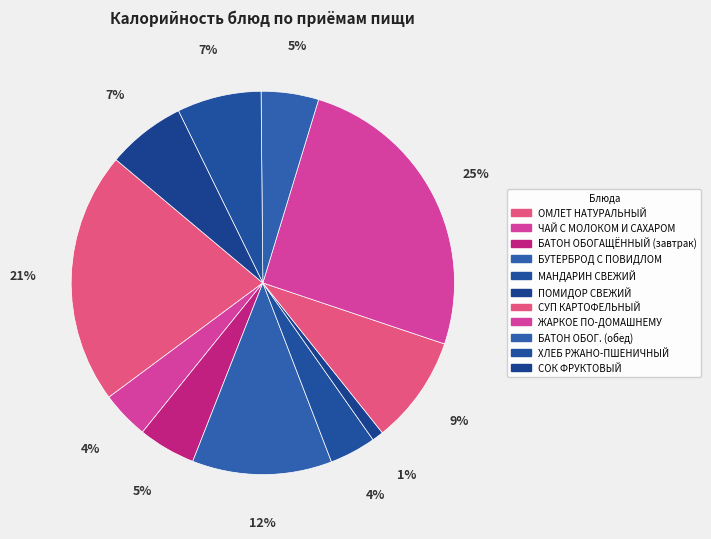

Rank the categories by value from lowest to highest.

ПОМИДОР СВЕЖИЙ, МАНДАРИН СВЕЖИЙ, ЧАЙ С МОЛОКОМ И САХАРОМ, БАТОН ОБОГАЩЁННЫЙ (завтрак), БАТОН ОБОГ. (обед), СОК ФРУКТОВЫЙ, ХЛЕБ РЖАНО-ПШЕНИЧНЫЙ, СУП КАРТОФЕЛЬНЫЙ, БУТЕРБРОД С ПОВИДЛОМ, ОМЛЕТ НАТУРАЛЬНЫЙ, ЖАРКОЕ ПО-ДОМАШНЕМУ